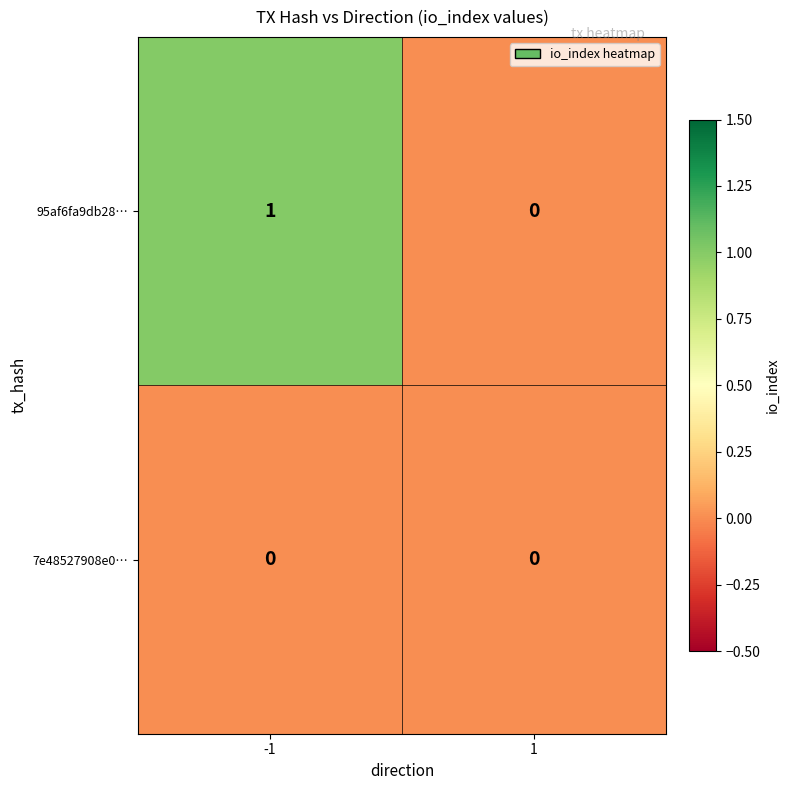

Rank the series at -1 from lowest to highest value.

7e48527908e0…, 95af6fa9db28…